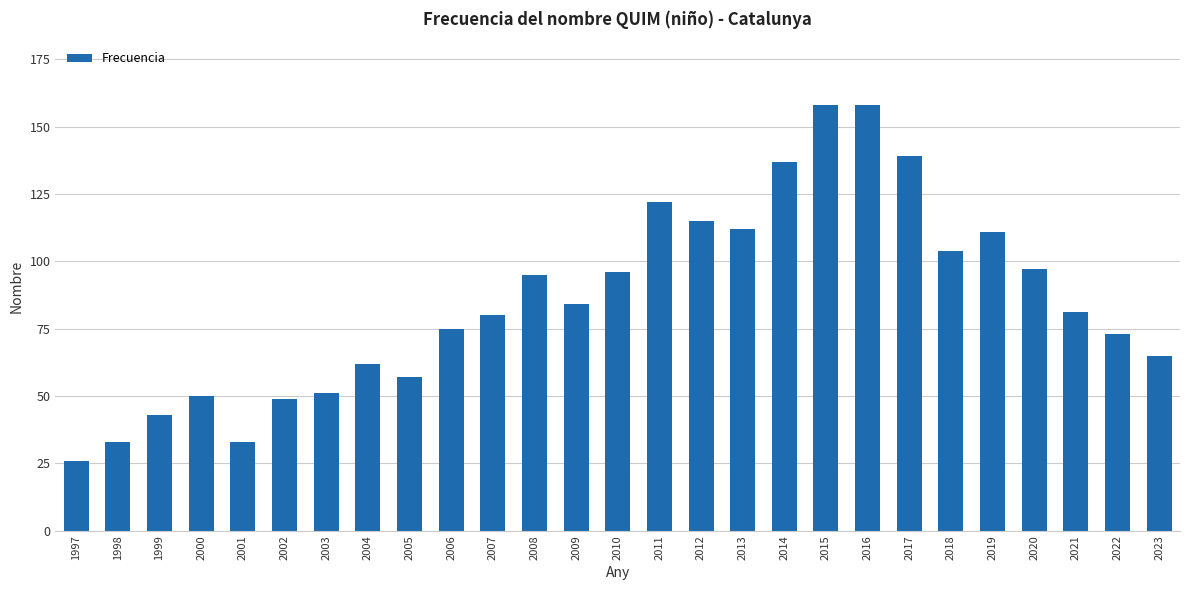

At which label does the data first exceed 81?

2008